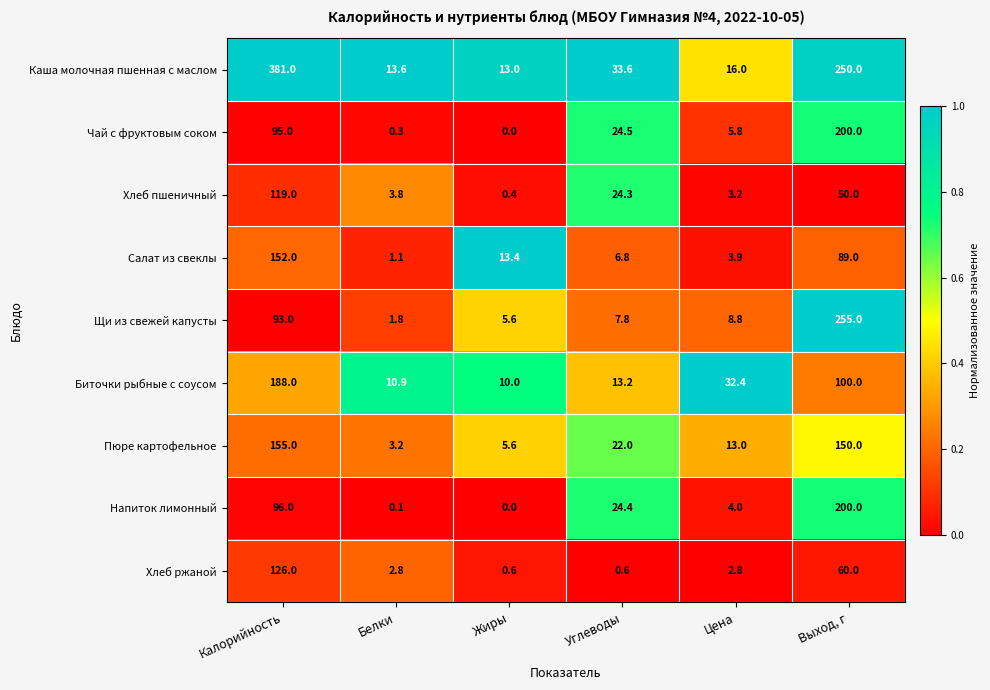

The value of Хлеб ржаной at Жиры is 0.3. True or false?

False